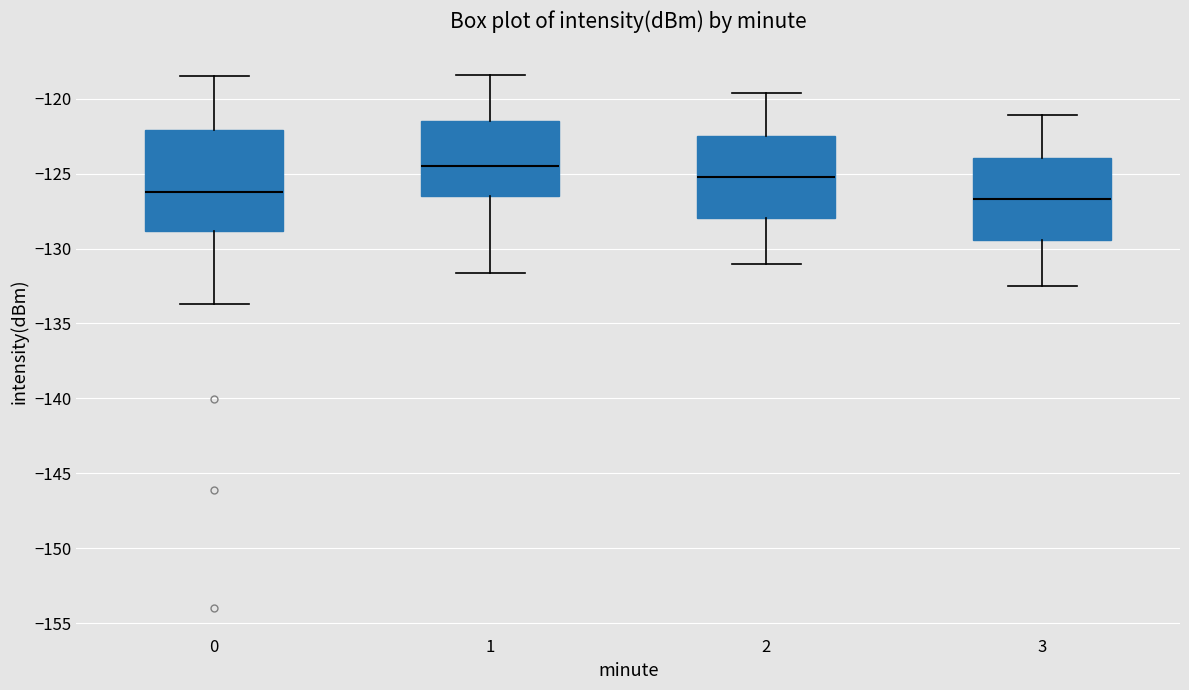

Where does the median line of the box at x = 3 sit on the y-axis? The values are not printed on the chart, so give them approximately, as read against the axis.

-126.5